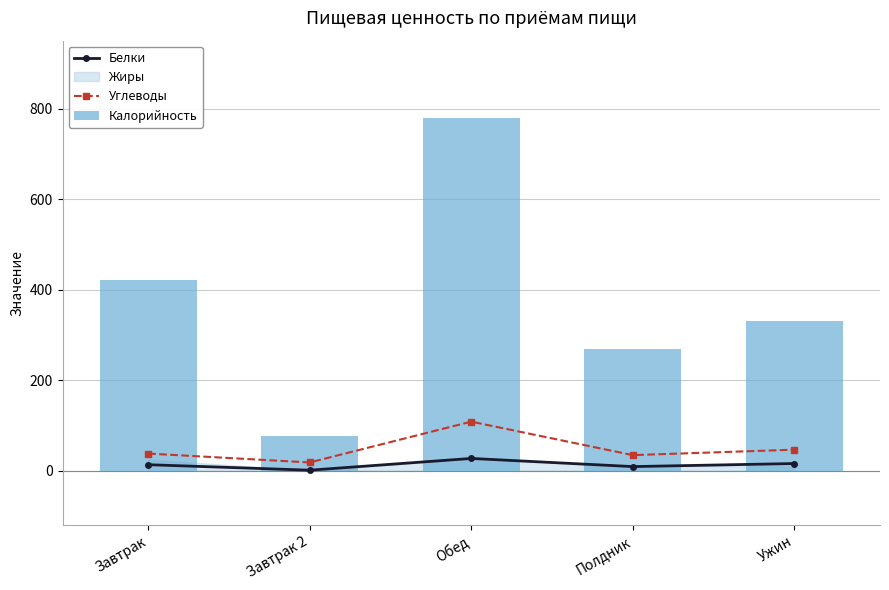

The value of Углеводы at Ужин is 46.2. True or false?

True